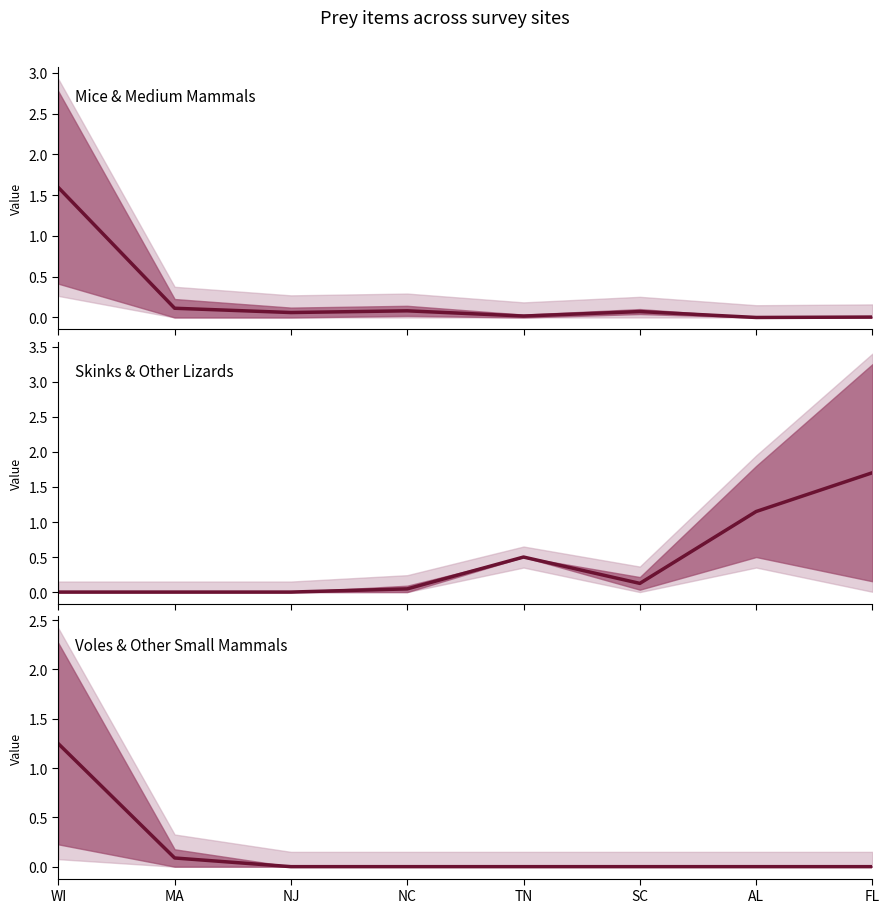

True or false: Mice & Medium Mammals has a value of 0.0 at TN.

True